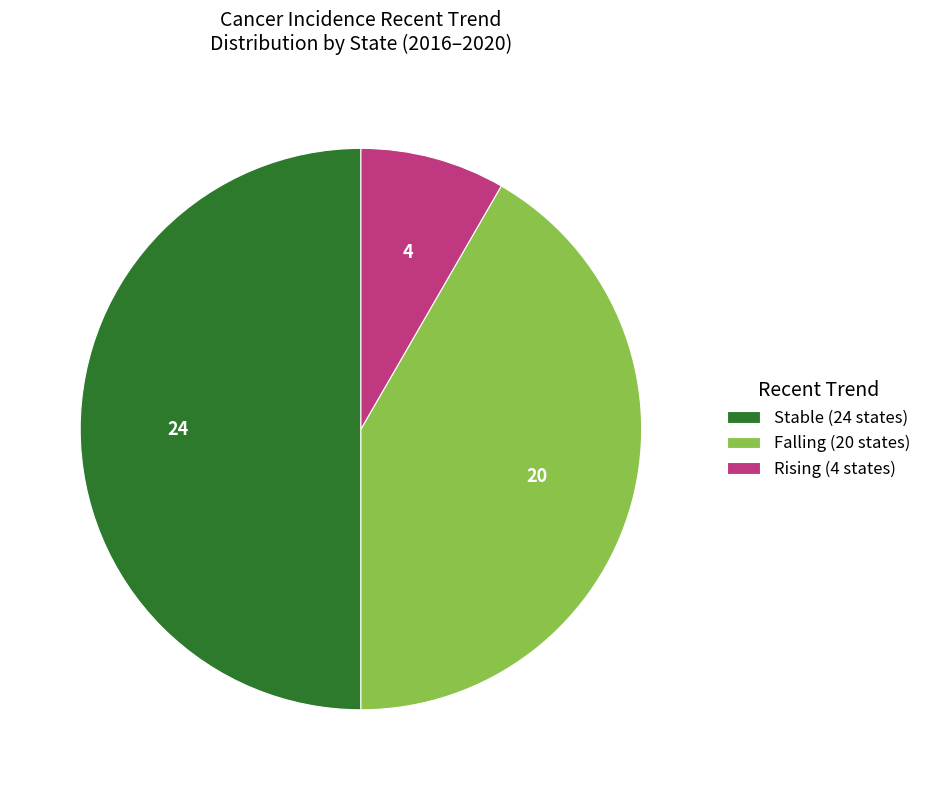

Which slice is the largest?

Stable (24 states)